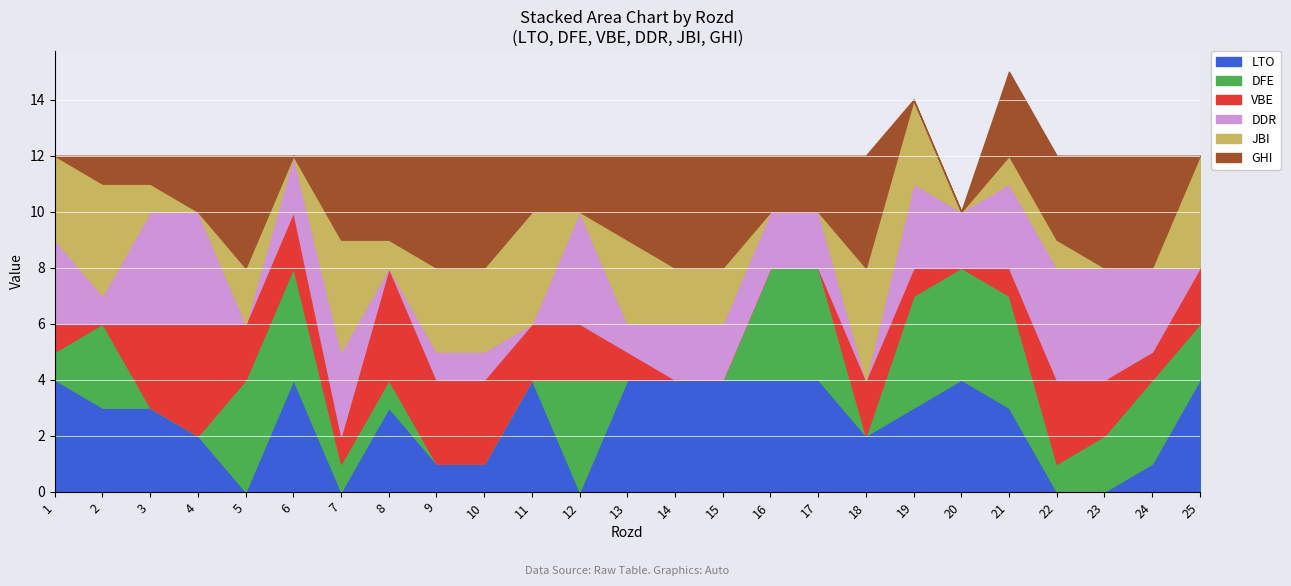

What is the difference between the highest and lowest values at 23?

4